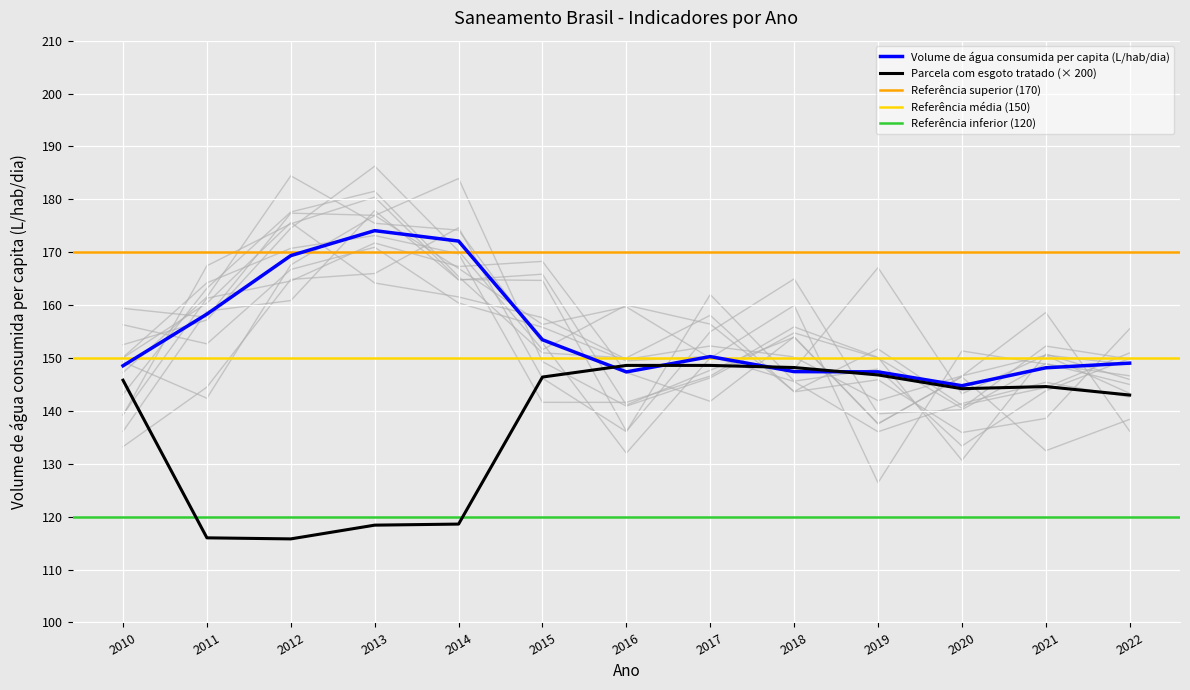

What is the difference between the maximum and second lowest values in the Parcela da população total que mora em domicílios com esgoto tratado series?

32.6